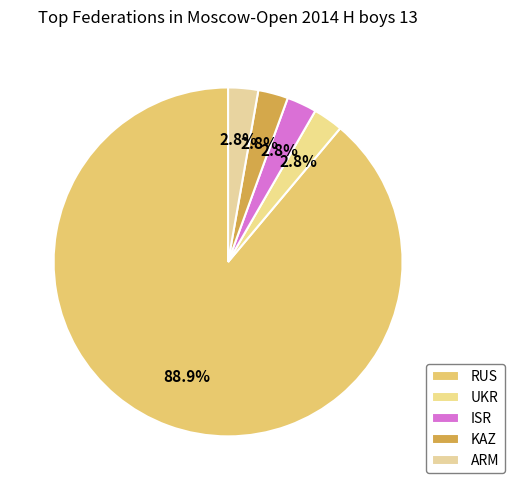

True or false: UKR accounts for 16% of the total.

False